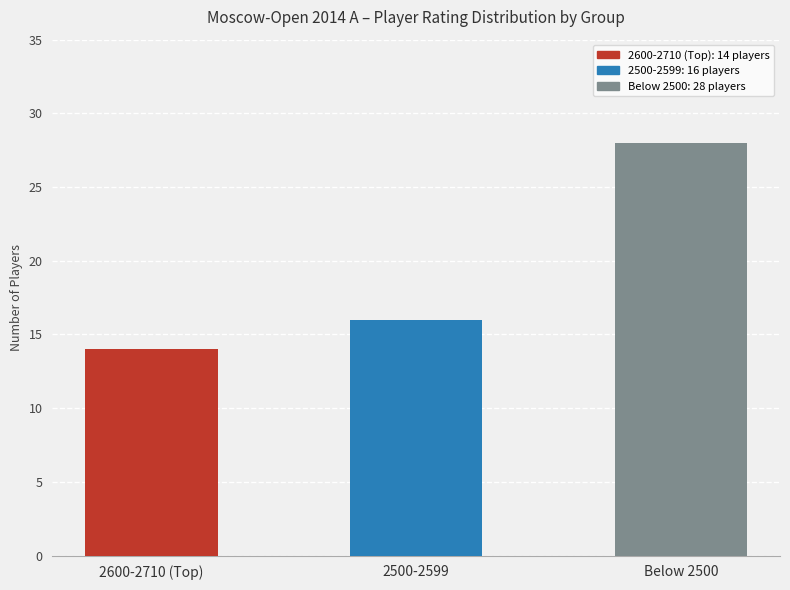

What is the average value?

19